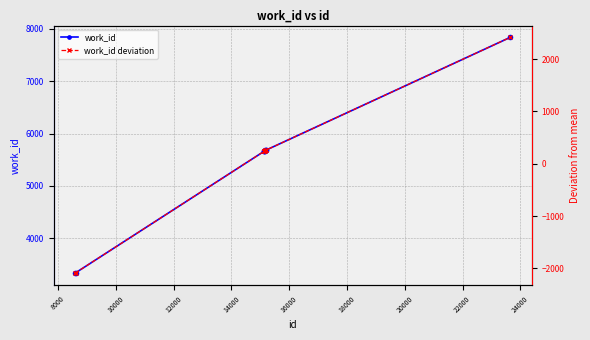

How many negative values does the work_id deviation series have?

2